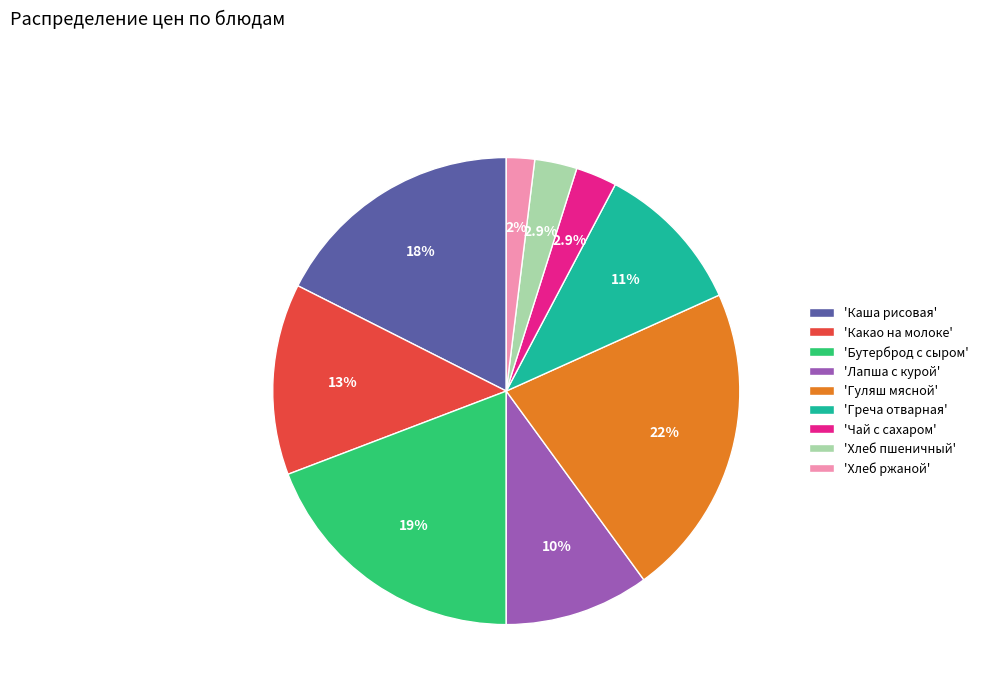

Which category has the biggest portion of the pie?

'Гуляш мясной'